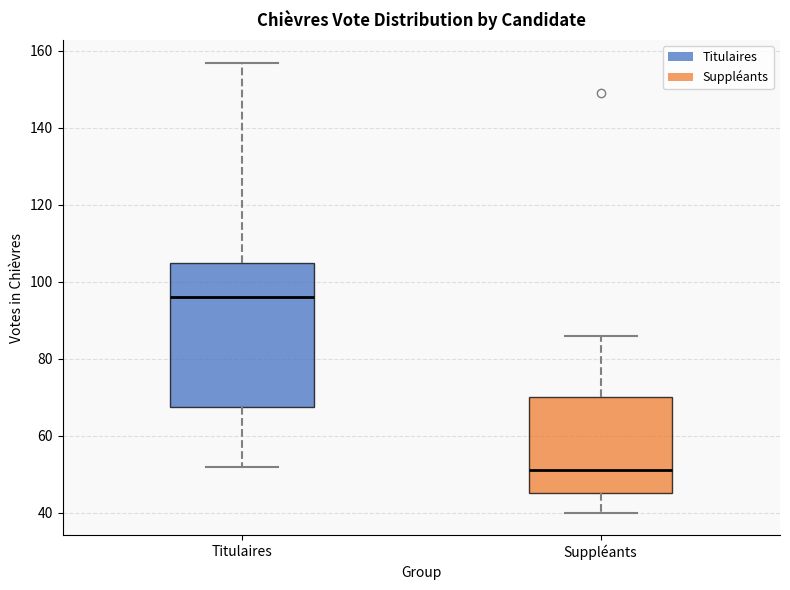

Reading left to right, read every box against the y-axis: the position of its median line, the range the box covers, and the ends of its whiskers. The values are not printed on the chart, so give them approximately, as read against the axis.

Titulaires: median 96, box 68 to 106, whiskers 52 to 158
Suppléants: median 52, box 46 to 70, whiskers 40 to 86